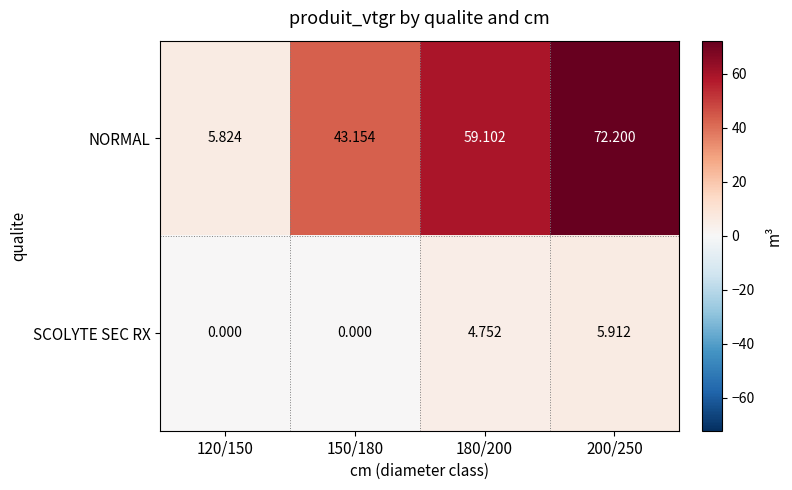

Between 120/150 and 150/180, which series saw the biggest shift?

NORMAL